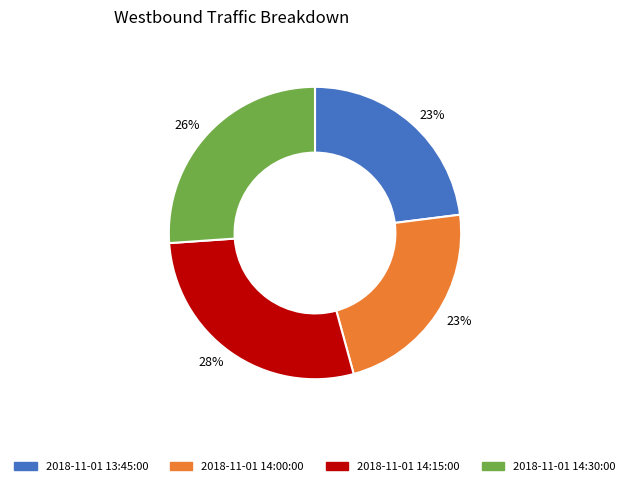

What percentage is the 2018-11-01 14:30:00 slice, to the nearest percent?

26%